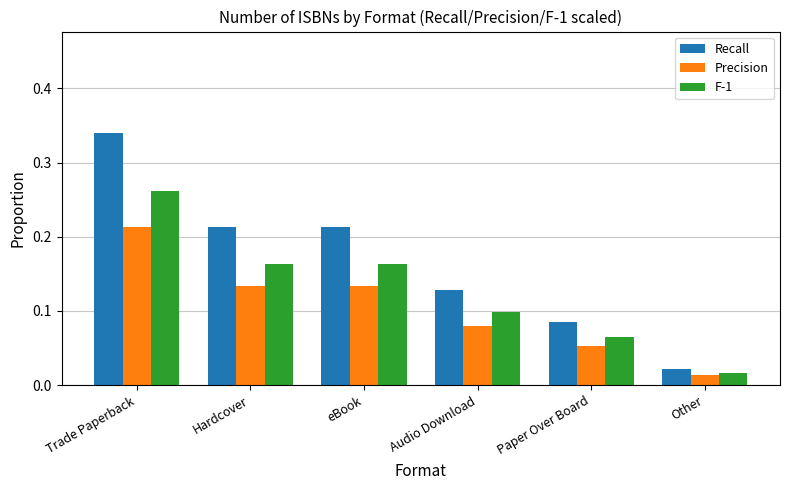

True or false: Recall has a value of 0.2 at Audio Download.

False